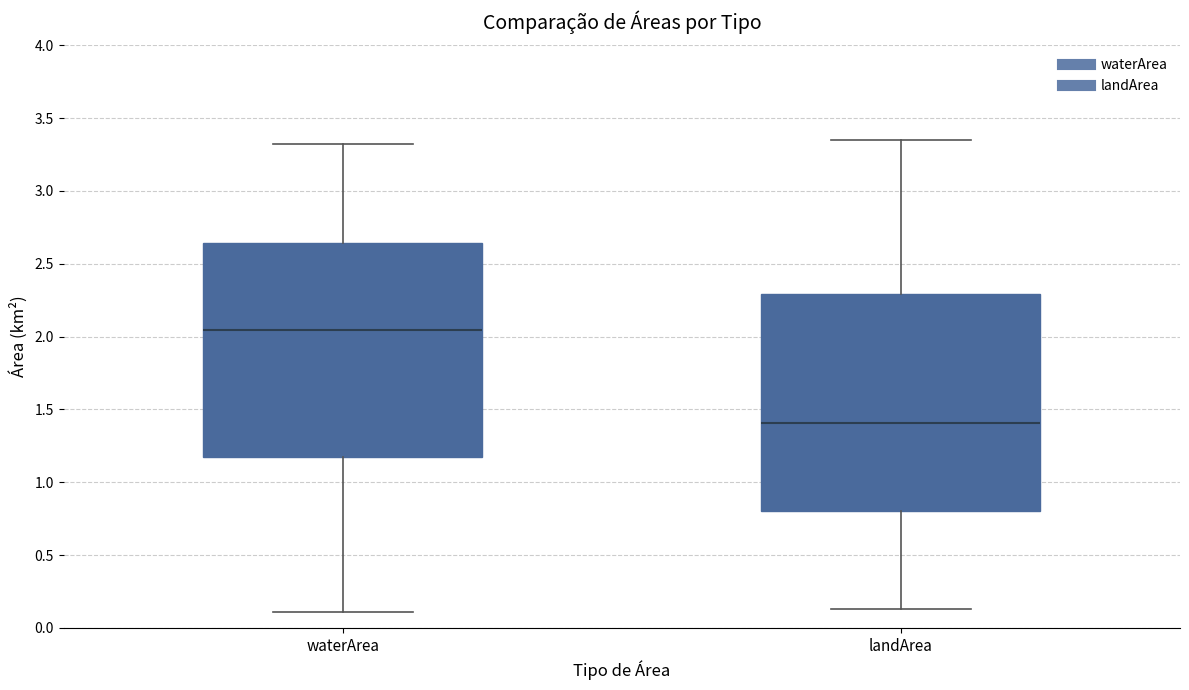

Where does the lower whisker of the box for waterArea end on the y-axis? The values are not printed on the chart, so give them approximately, as read against the axis.

0.10